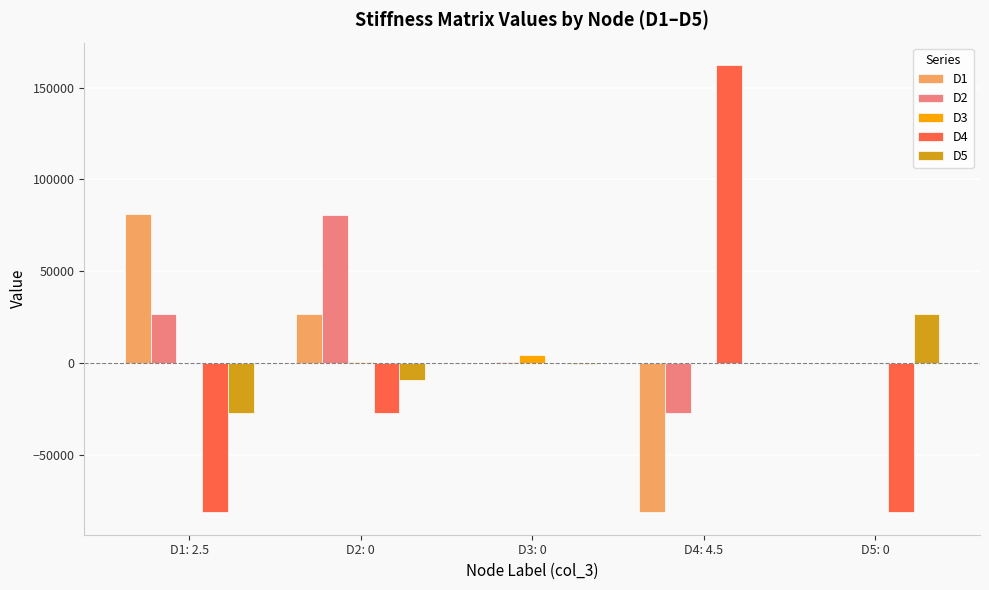

What is the approximate value of D4 at D3: 0?

184.3